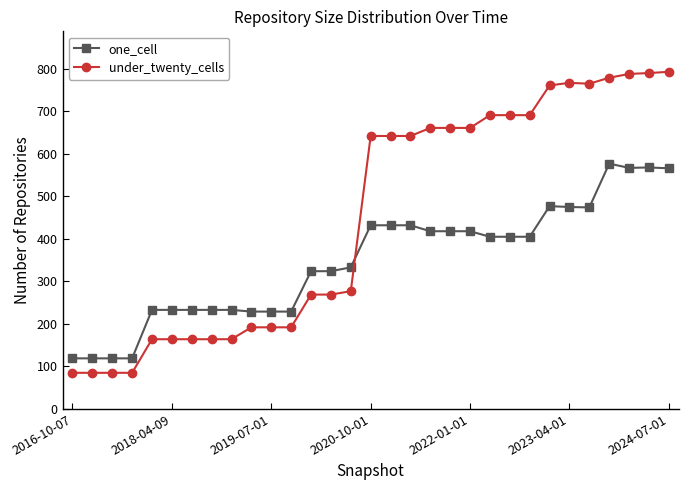

Rank the series by their maximum value, from lowest to highest.

one_cell, under_twenty_cells